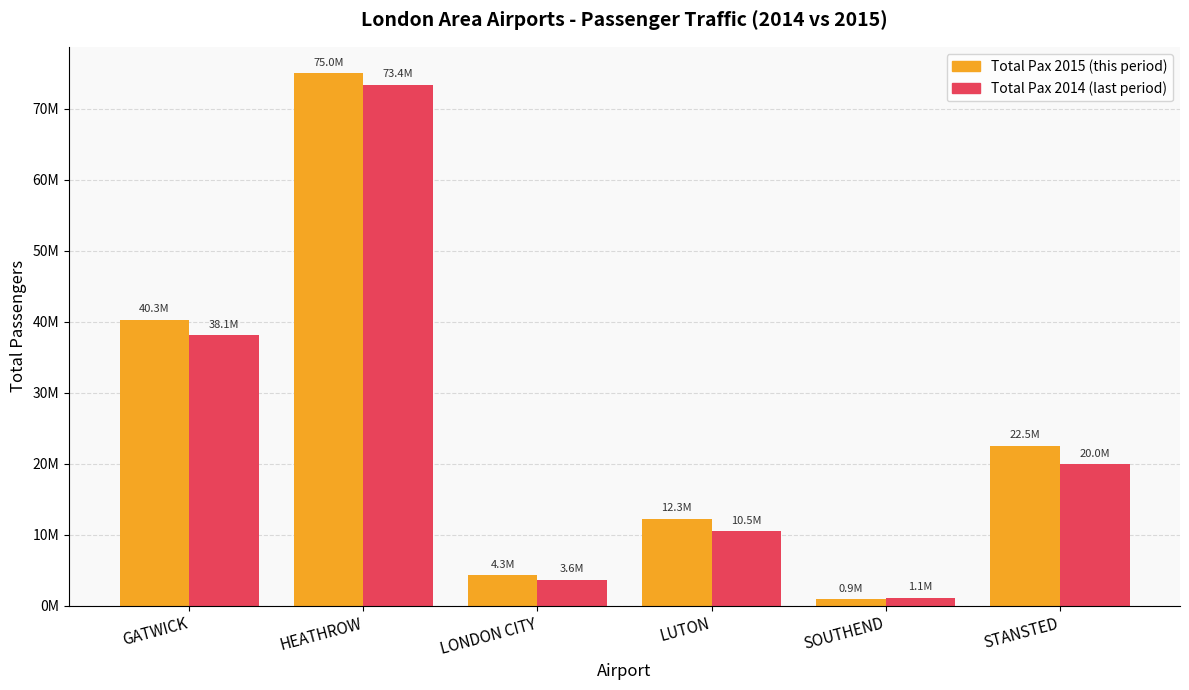

At which label is Total Pax 2015 (this period) closest to 37943198?

GATWICK